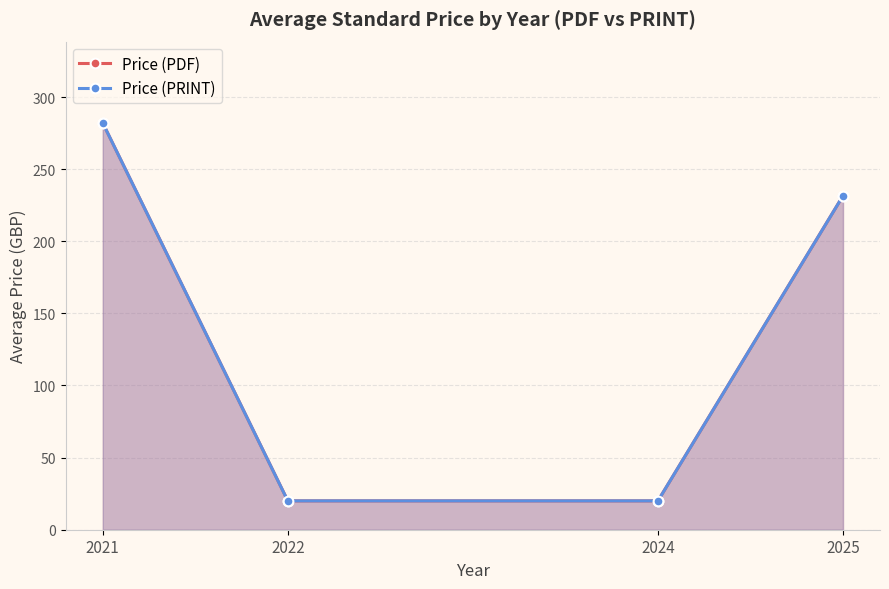

What is the average value of the Price (PDF) series?

138.4